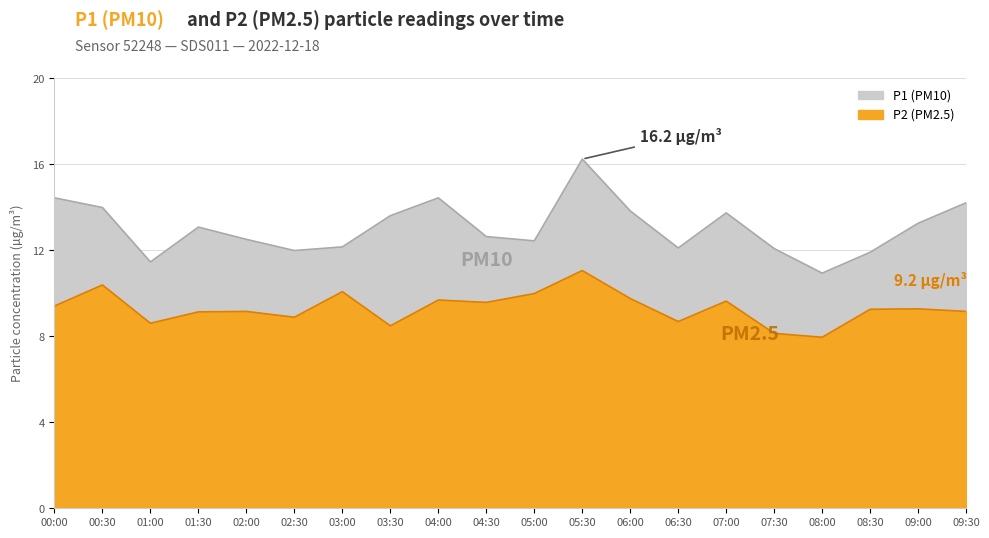

What is the approximate value of P2 at 04:30?

9.6